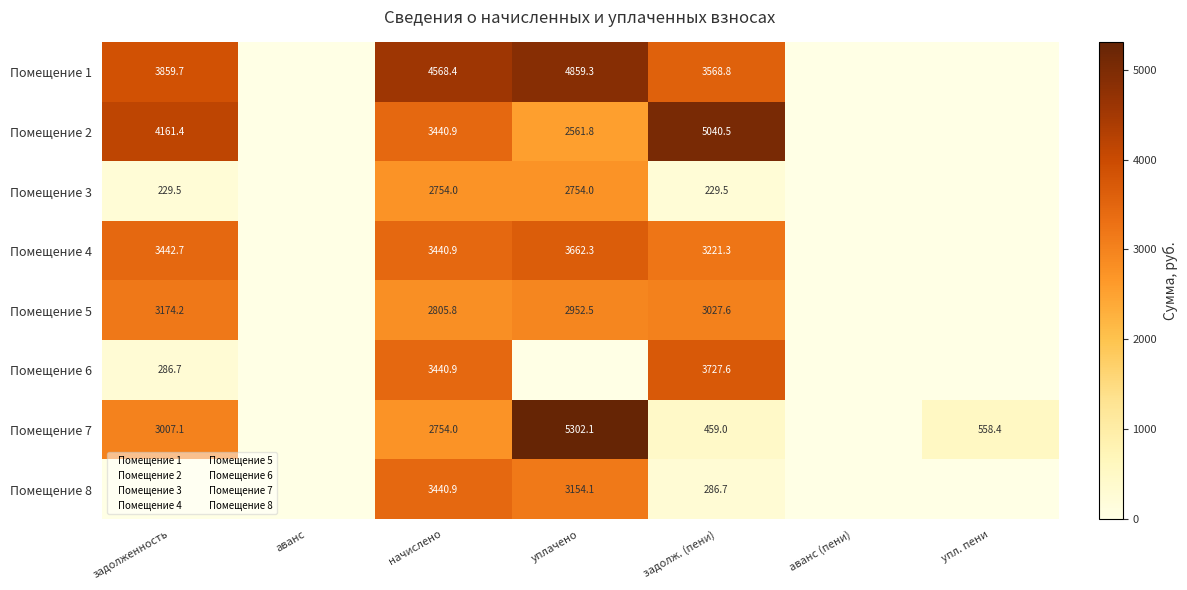

What is the spread (max minus min) of values at начислено?

1814.4